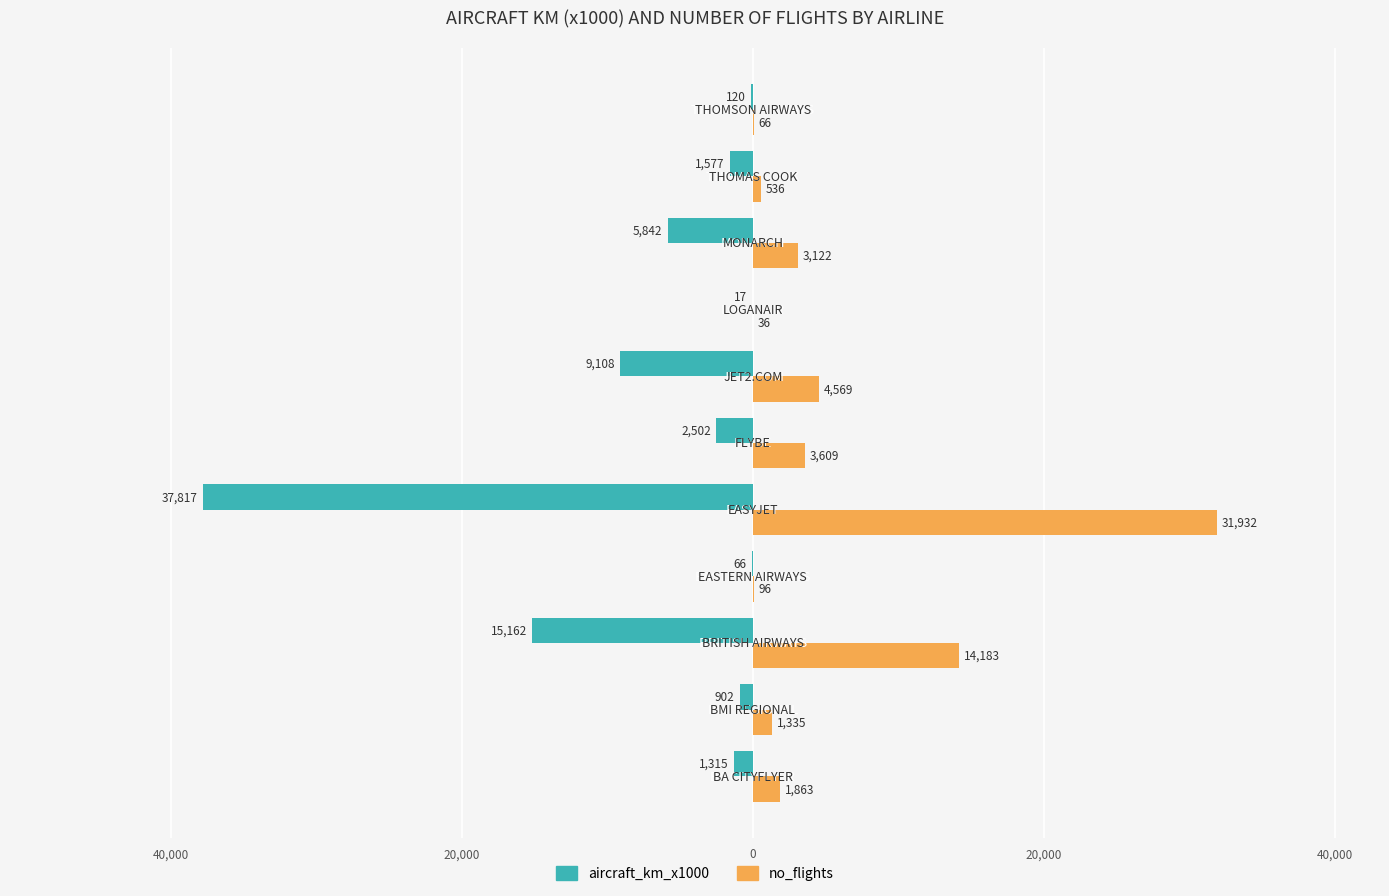

What are all the series names shown in the legend?

aircraft_km_x1000, no_flights